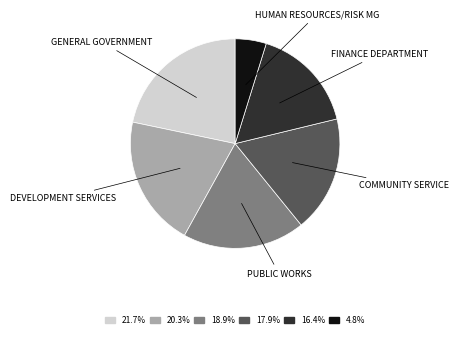

How many slices are in this pie chart?

6